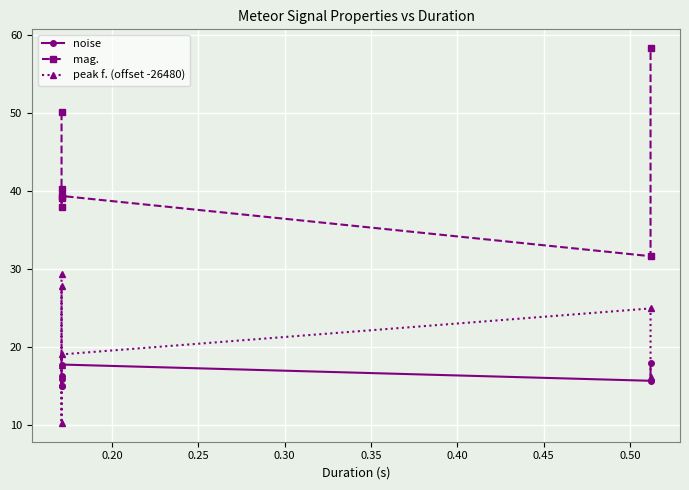

Which series has the widest spread of values?

mag.